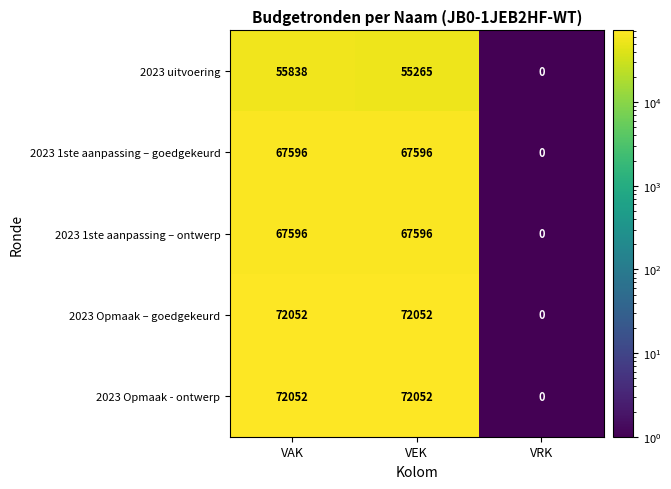

What is the spread (max minus min) of values at VAK?

16214